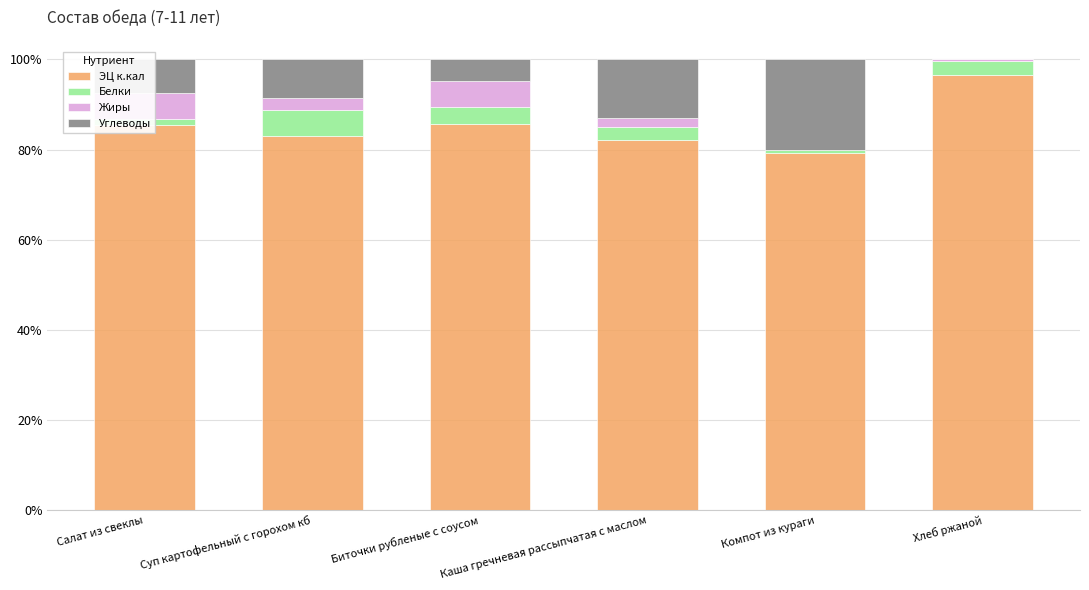

The value of ЭЦ к.кал at Компот из кураги is 43.4. True or false?

False